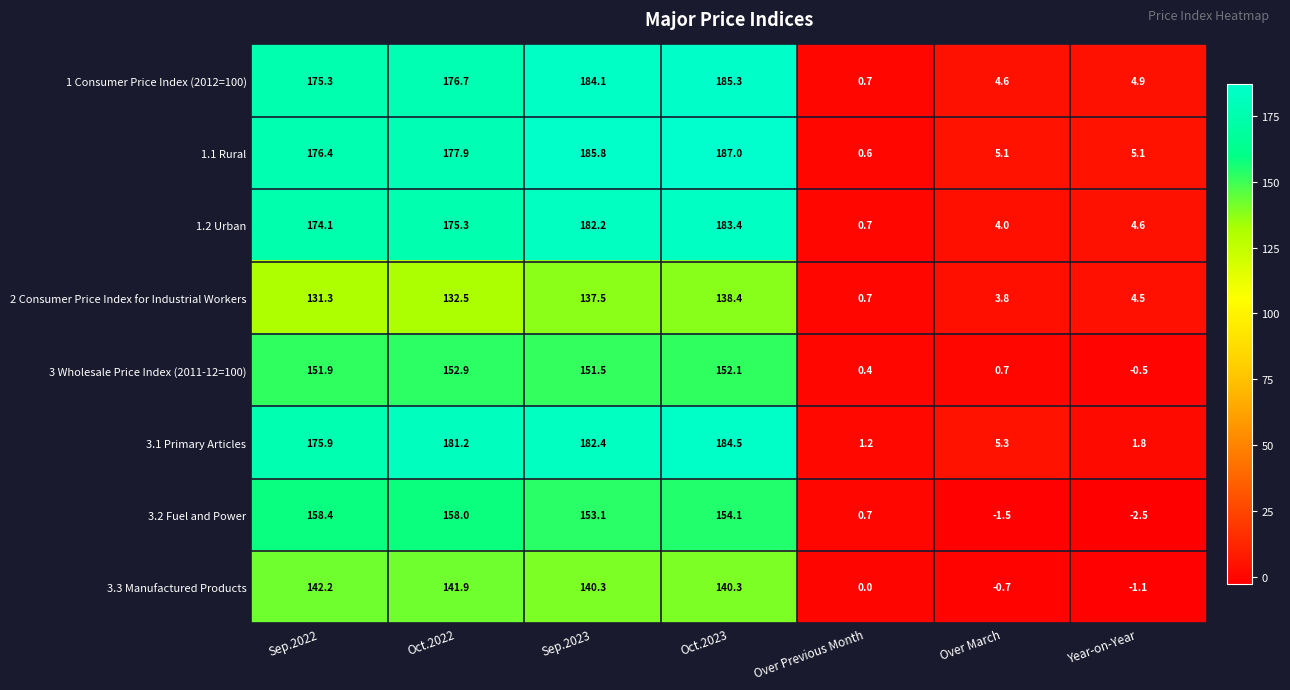

What is the difference between the maximum and minimum values in the 3.2 Fuel and Power series?

160.9